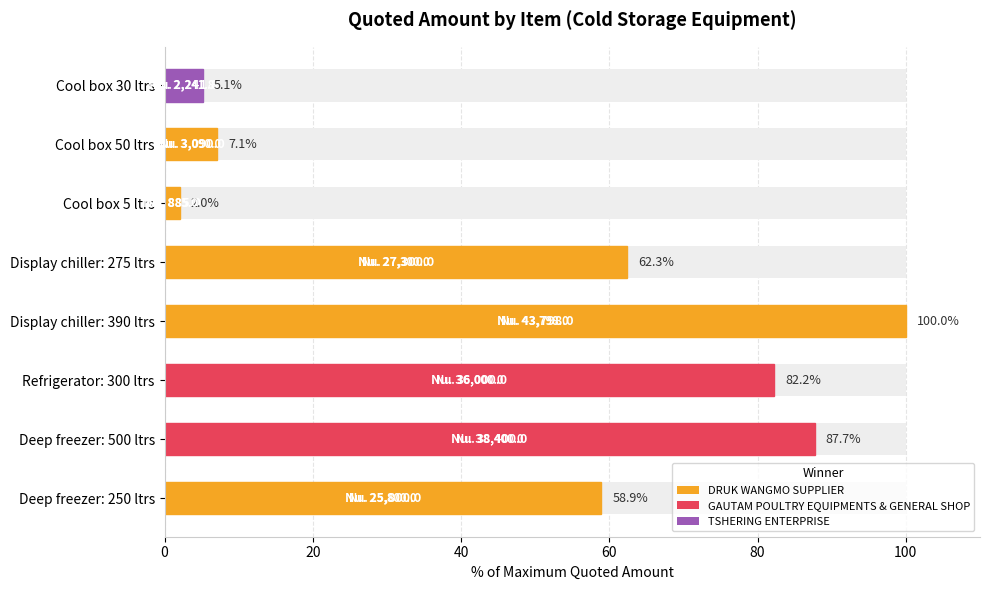

Does the chart contain stacked bars?

No